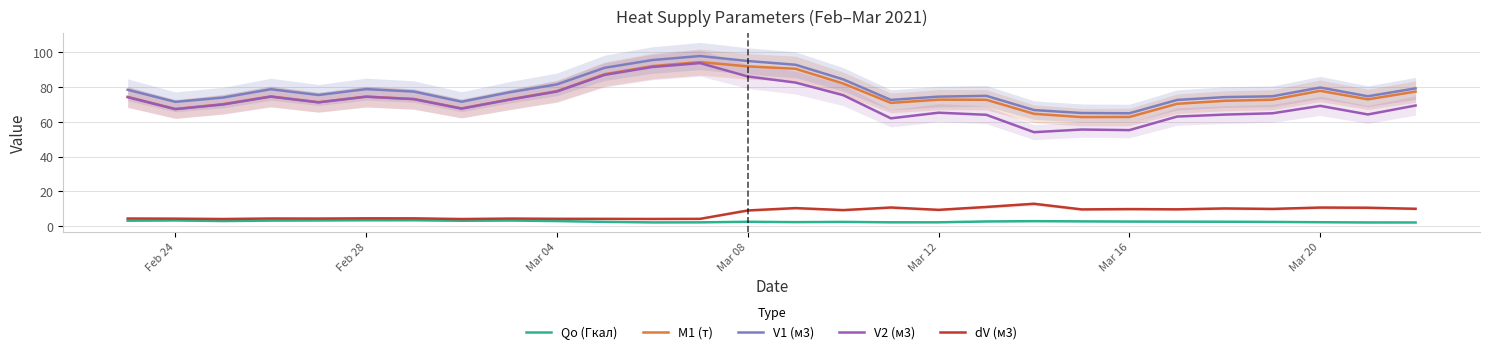

In M1 (т), how many points are higher than both neighbors (excluding endpoints)?

5